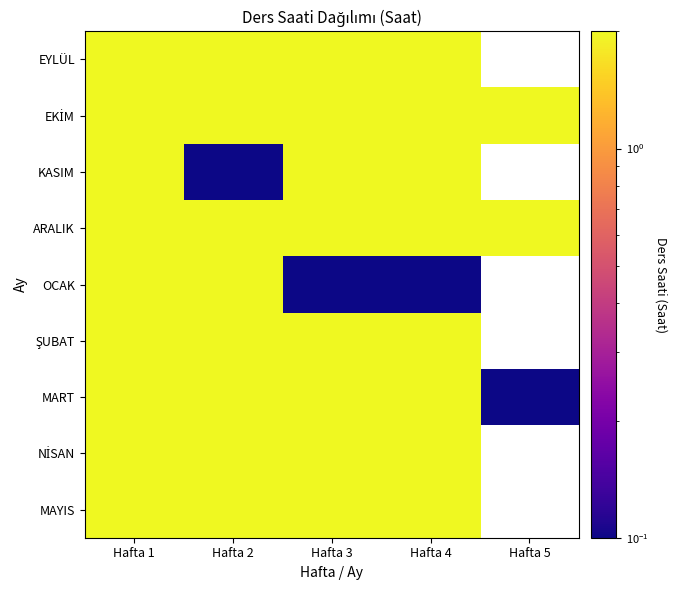

At which category does the chart reach its minimum across all series?

Hafta 2